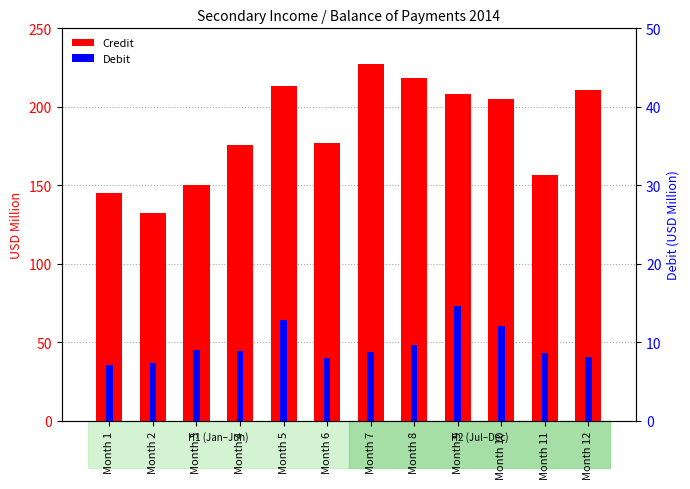

Reading right to left, what are all the values shown in this chart?

Credit: 210.6	156.5	204.8	208.2	218.4	227.3	177.0	213.3	175.4	150.5	132.2	145.0
Debit: 8.2	8.7	12.0	14.6	9.7	8.7	8.0	12.8	8.9	9.0	7.3	7.1